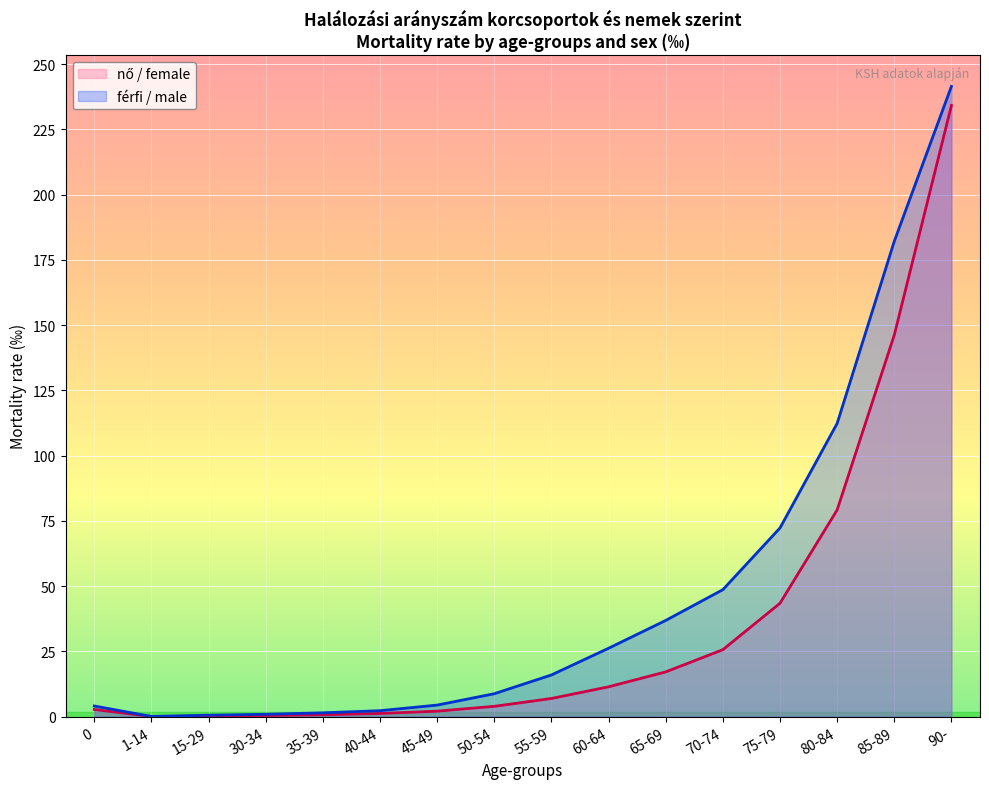

Reading left to right, list all the values displayed in this chart.

férfi / male: 0=4.1	1-14=0.1	15-29=0.6	30-34=0.9	35-39=1.5	40-44=2.3	45-49=4.5	50-54=8.8	55-59=16.0	60-64=26.2	65-69=36.9	70-74=48.7	75-79=72.3	80-84=112.4	85-89=182.2	90-=241.5
nő / female: 0=2.8	1-14=0.1	15-29=0.2	30-34=0.5	35-39=0.8	40-44=1.2	45-49=2.1	50-54=4.0	55-59=7.0	60-64=11.5	65-69=17.2	70-74=25.7	75-79=43.5	80-84=79.2	85-89=146.2	90-=234.2